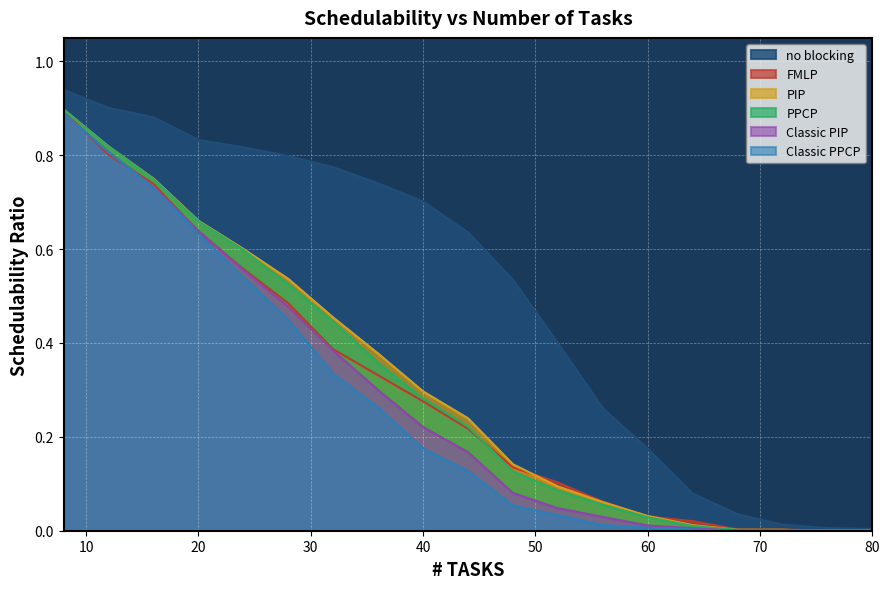

Where is the first local minimum for Classic PPCP?

68